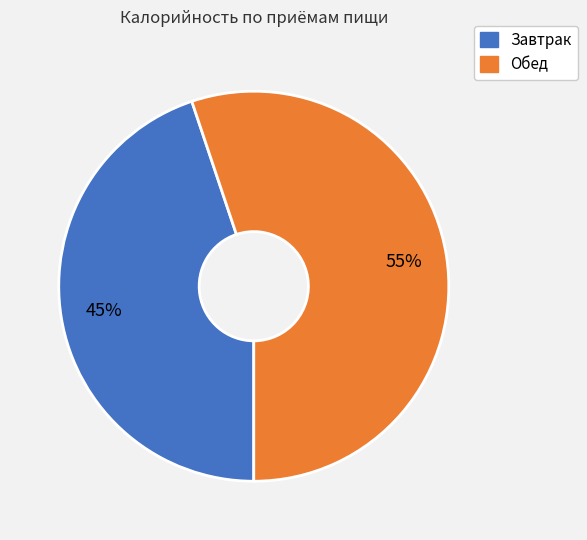

Rank the categories by value from lowest to highest.

Завтрак, Обед